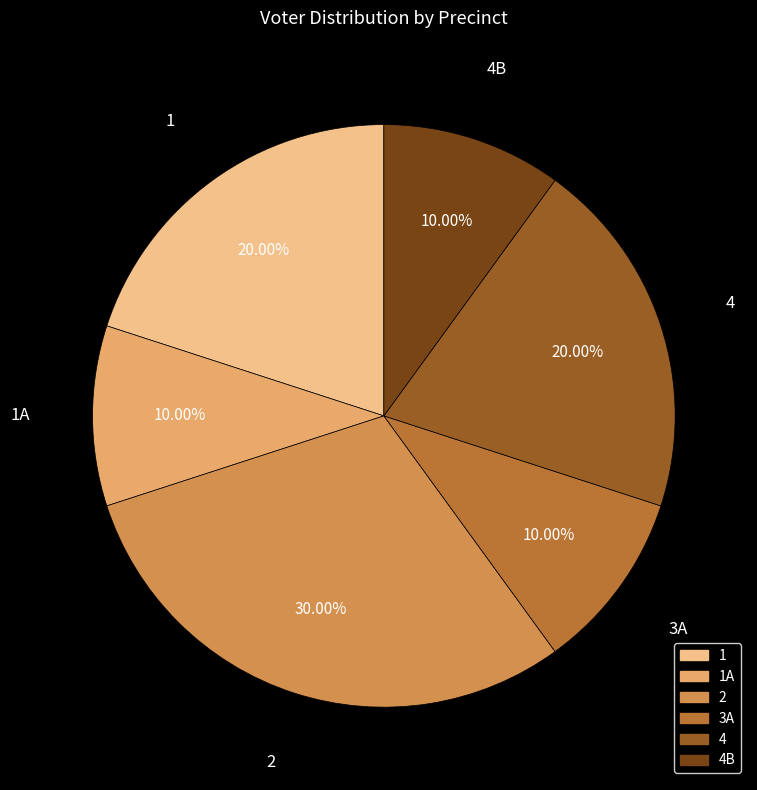

Is 3A the majority of the pie?

No